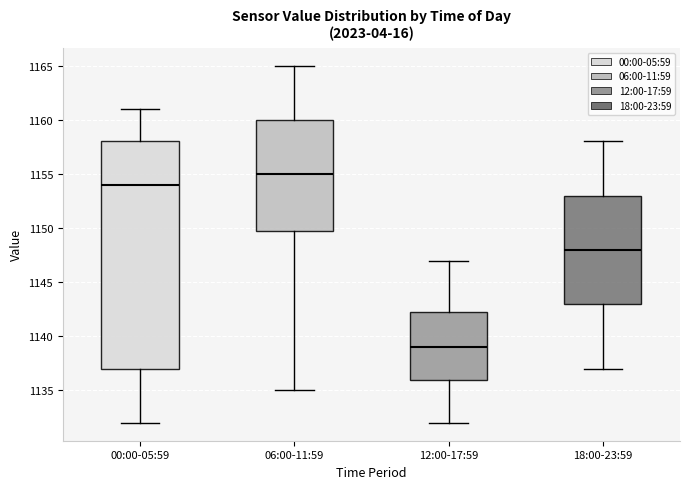

Which box has the lowest median line?

12:00-17:59